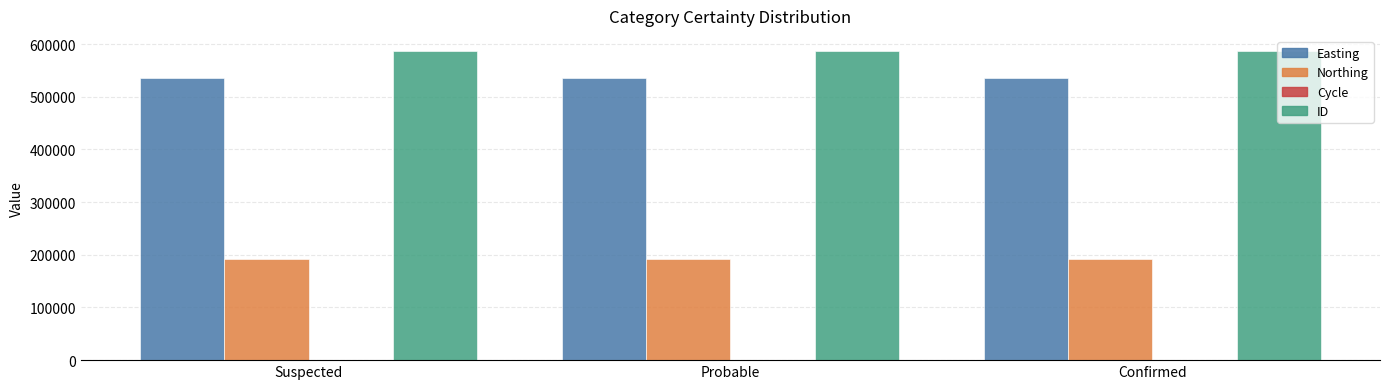

What is the average value of the Northing series?

191229